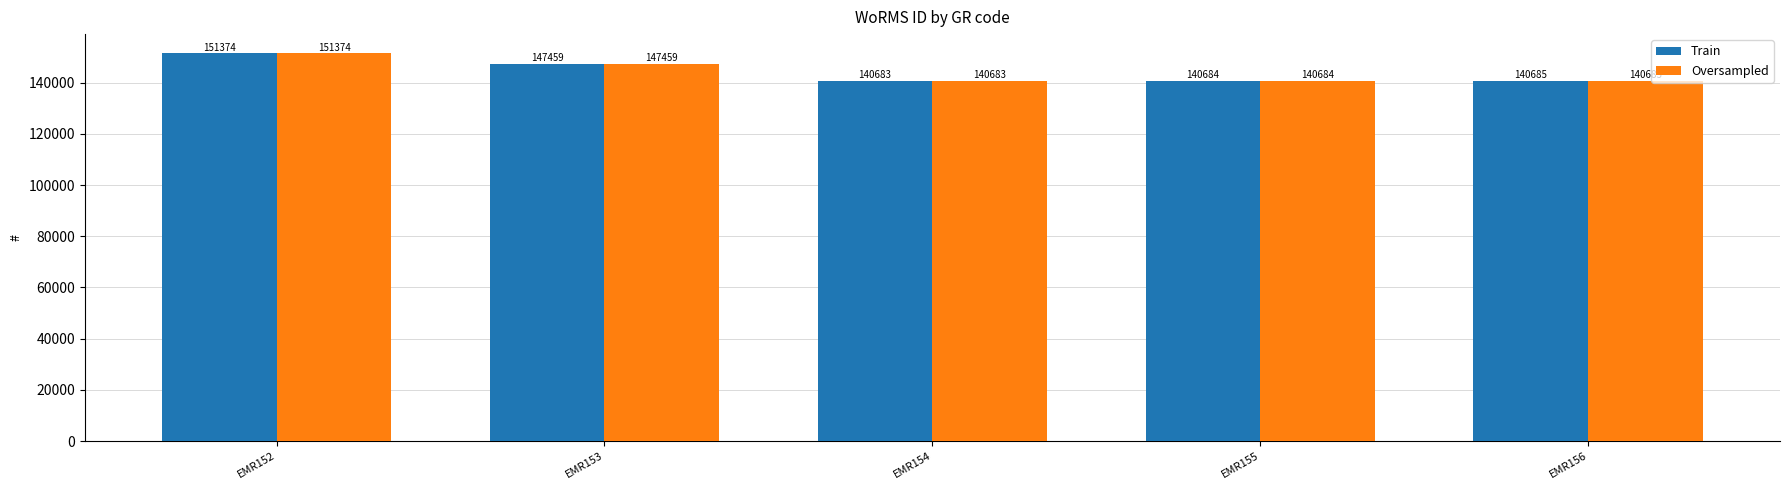

What is the value of the Train bar at the 3rd from the left?

140683